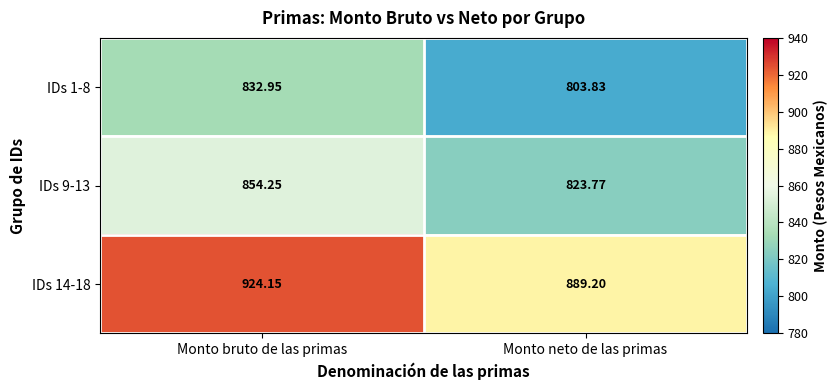

What is the minimum value shown in the chart?

803.8